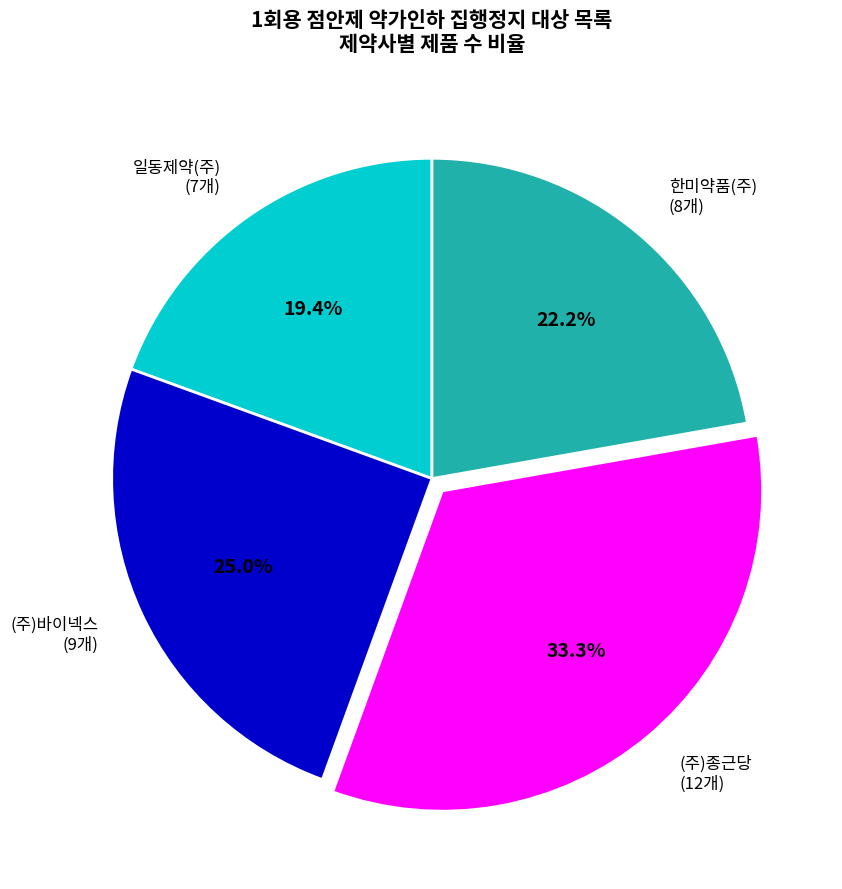

To the nearest percent, what is the average slice percentage?

25%